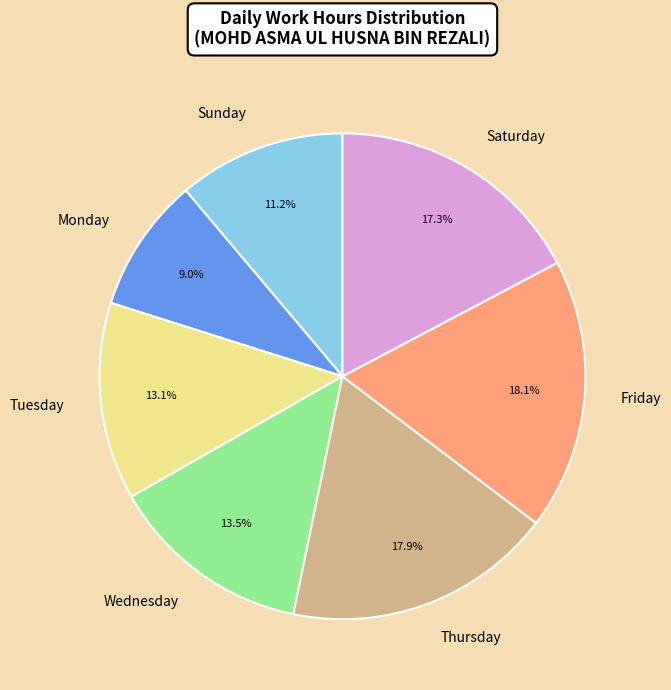

Which slice is the smallest?

Monday